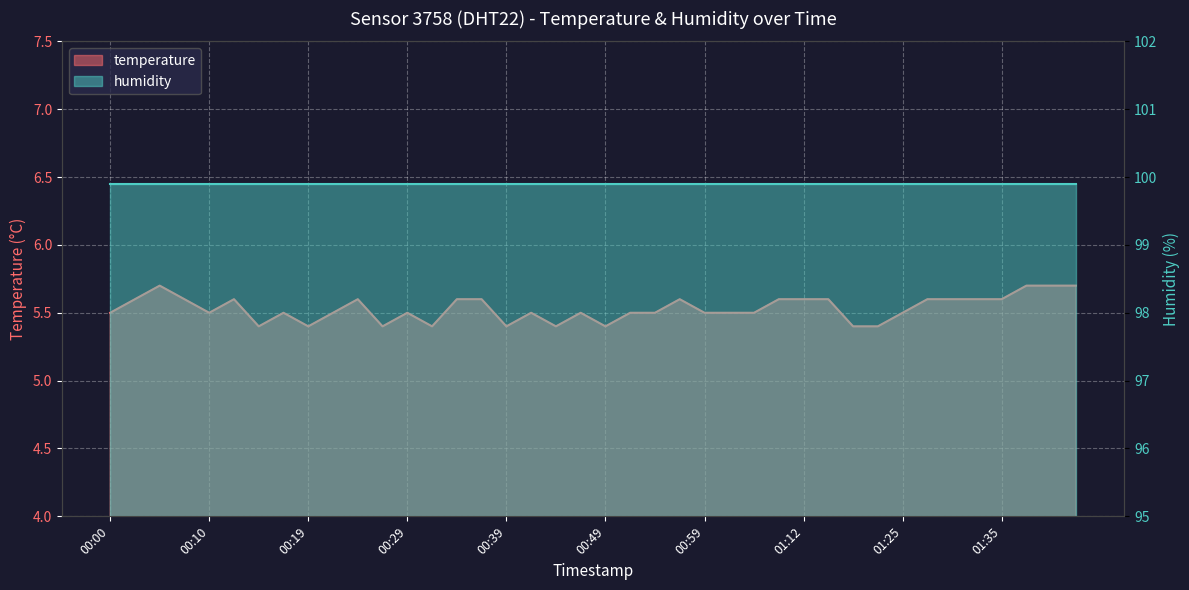

The value at 00:19 is 5.4. True or false?

True